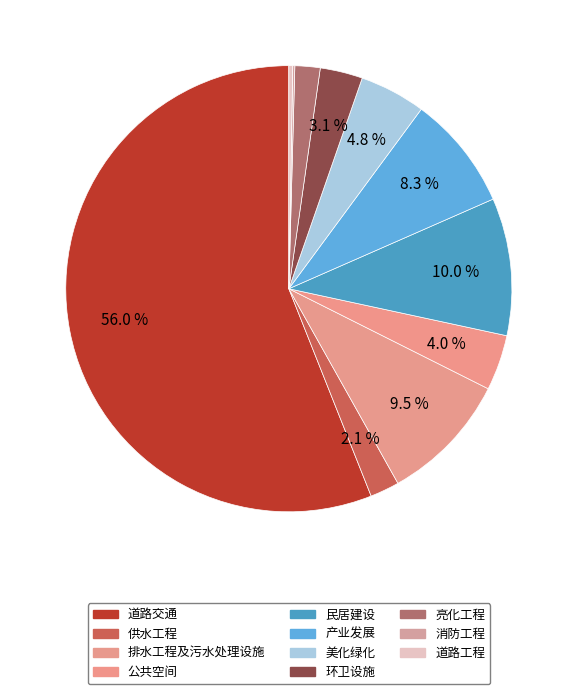

How many slices are in this pie chart?

11